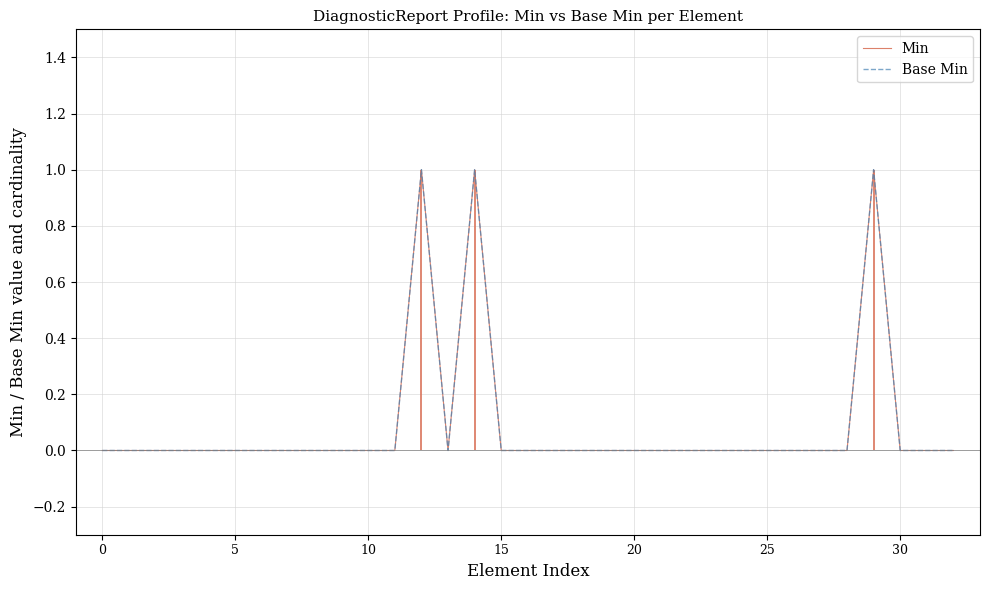

Reading right to left, list all the values displayed in this chart.

Min: 0	0	0	1	0	0	0	0	0	0	0	0	0	0	0	0	0	0	1	0	1	0	0	0	0	0	0	0	0	0	0	0	0
Base Min: 0	0	0	1	0	0	0	0	0	0	0	0	0	0	0	0	0	0	1	0	1	0	0	0	0	0	0	0	0	0	0	0	0